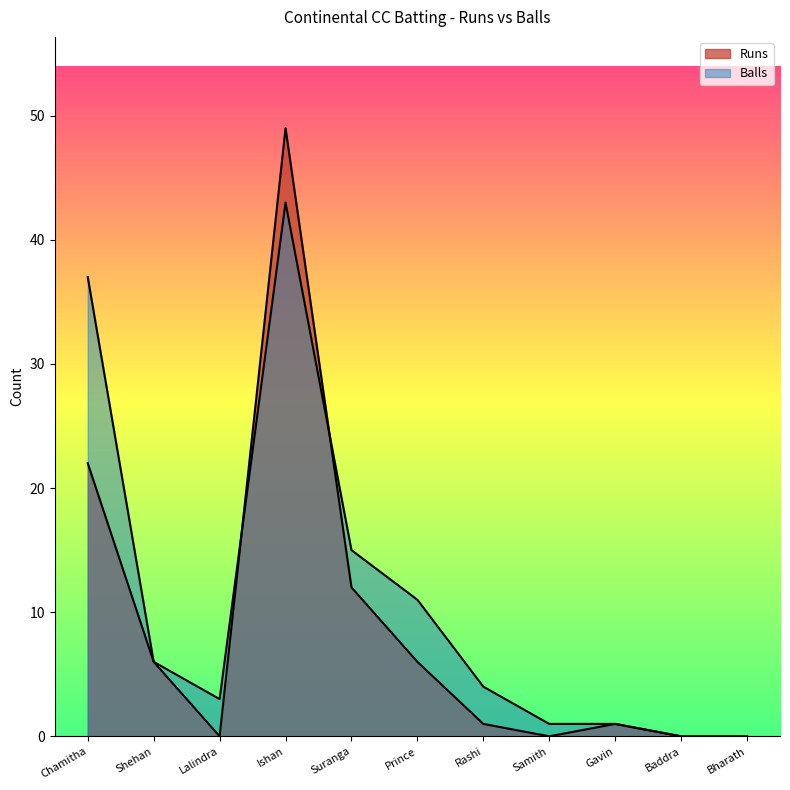

Rank the series at Samith from highest to lowest value.

Balls, Runs